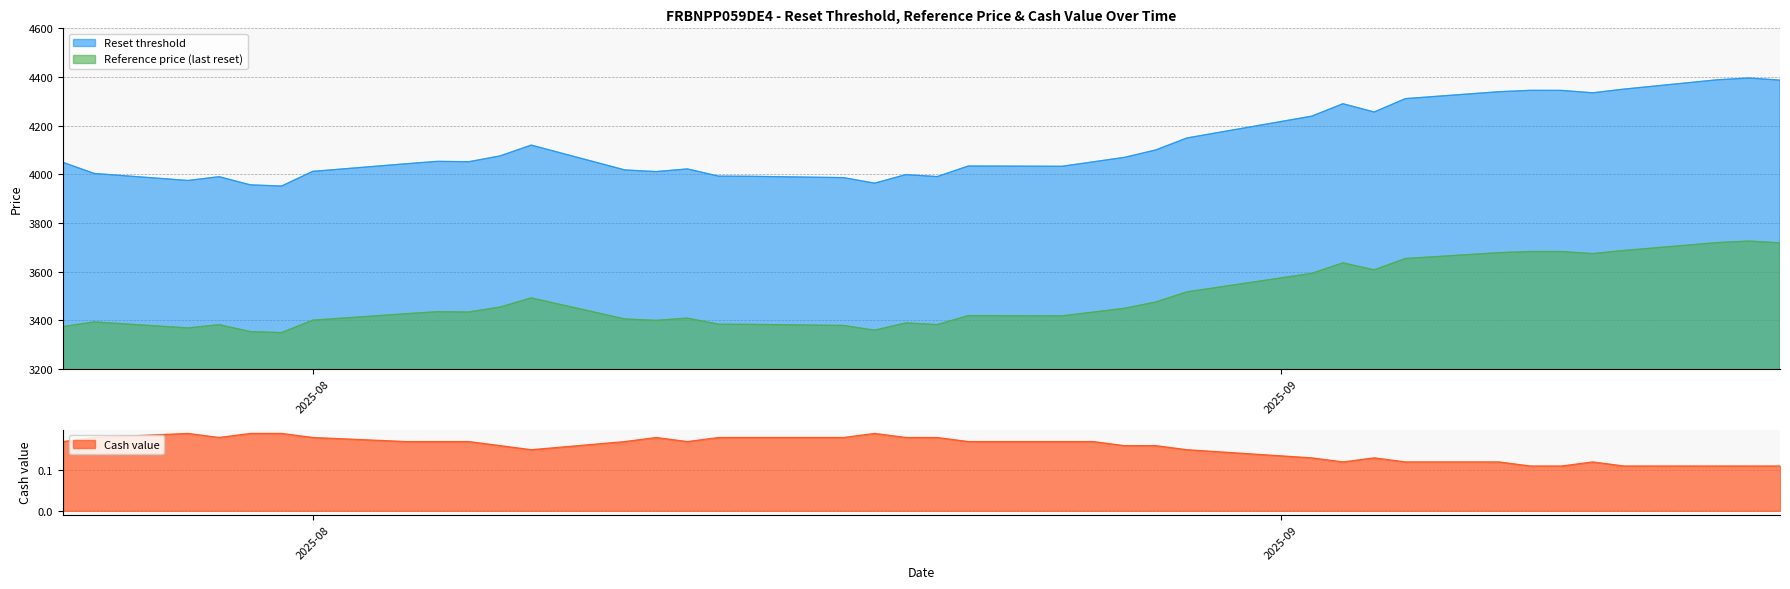

What is the maximum value for Reference price (last reset)?

3725.1